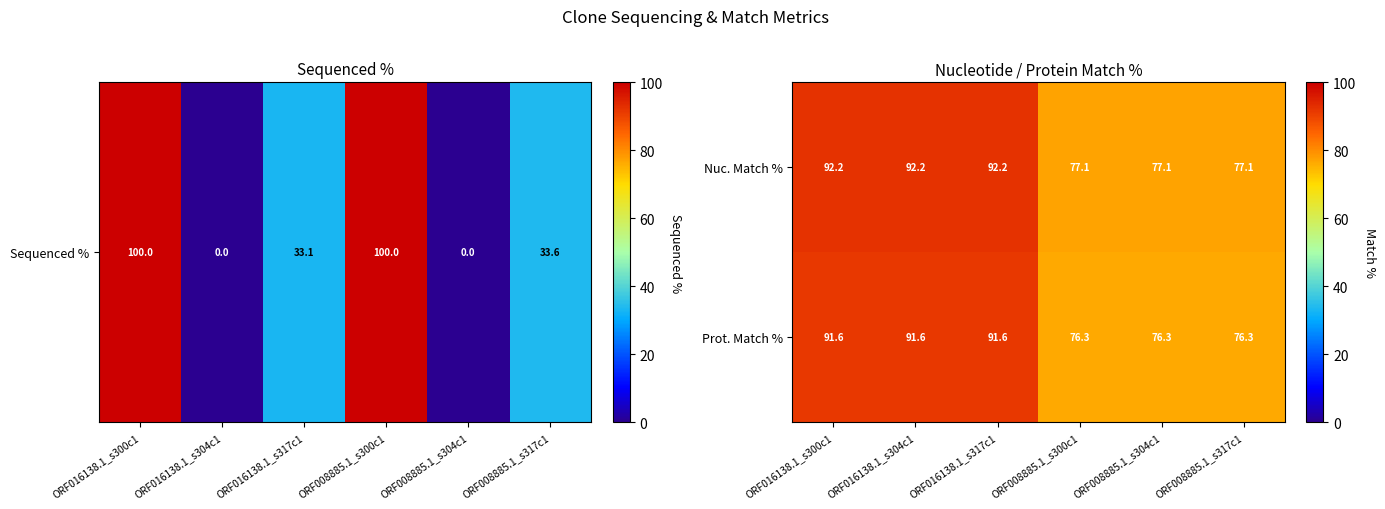

Reading left to right, list all the values displayed in this chart.

Nuc. Match %: 92.2	92.2	92.2	77.1	77.1	77.1
Prot. Match %: 91.6	91.6	91.6	76.3	76.3	76.3